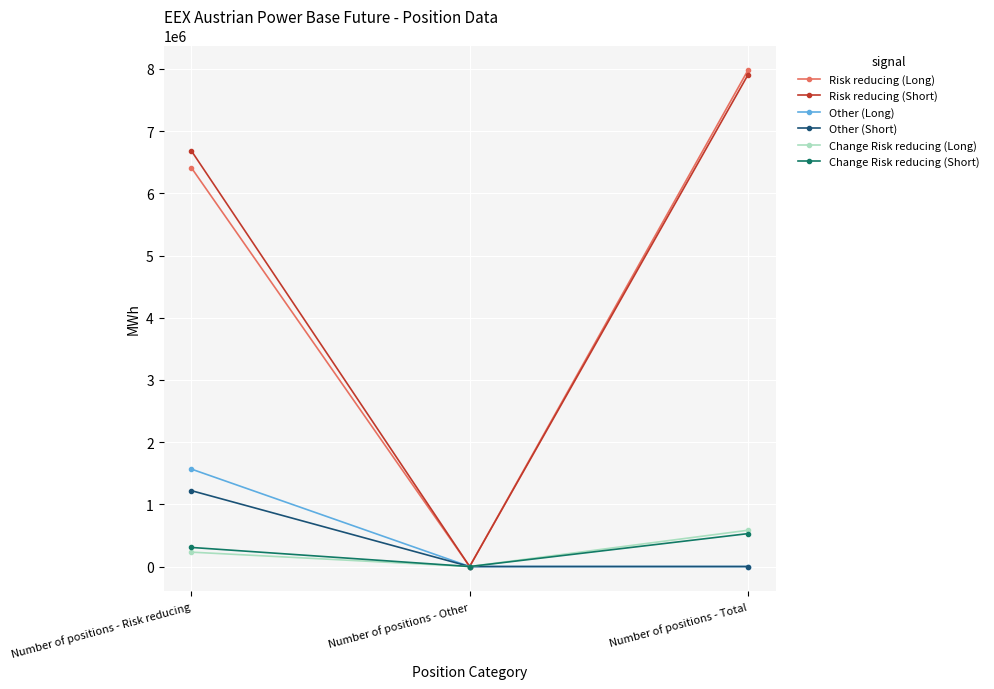

What is the difference between the maximum and second lowest values in the Other (Short) series?

1219978